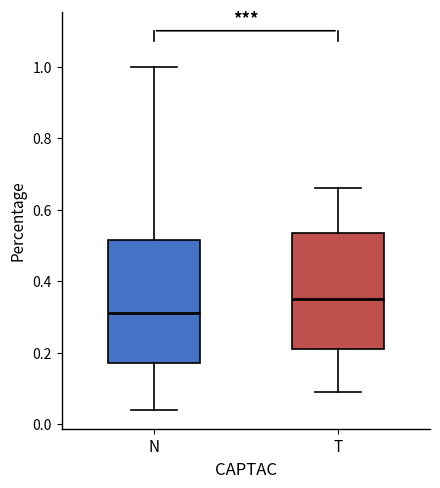

Reading left to right, read every box against the y-axis: the position of its median line, the range the box covers, and the ends of its whiskers. The values are not printed on the chart, so give them approximately, as read against the axis.

N: median 0.32, box 0.18 to 0.52, whiskers 0.04 to 1.00
T: median 0.36, box 0.22 to 0.54, whiskers 0.10 to 0.66